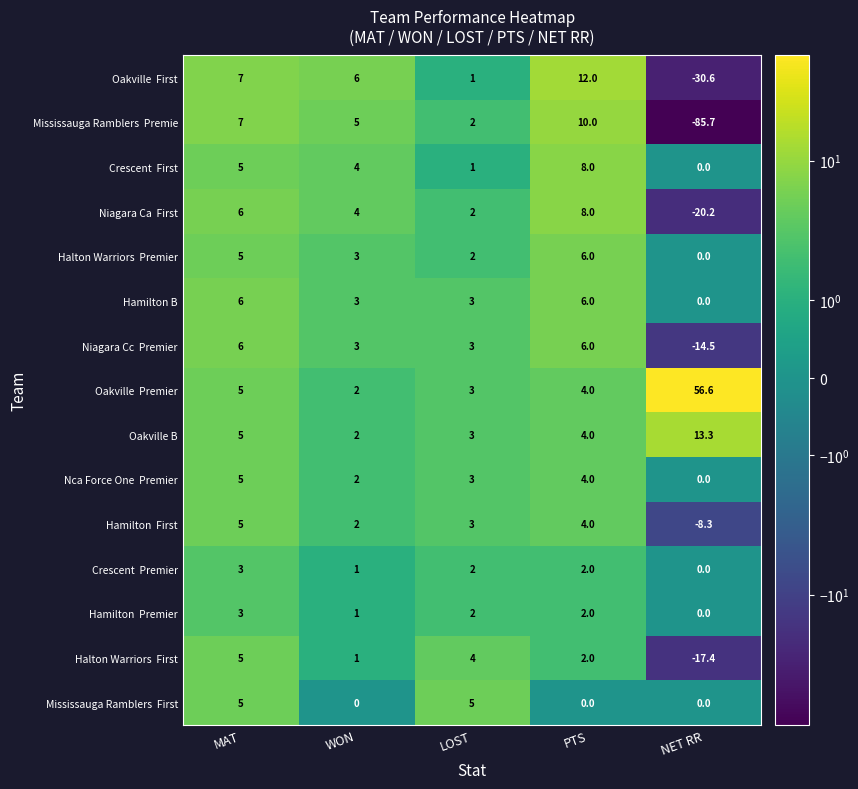

What is the total value across all series at MAT?

78.0